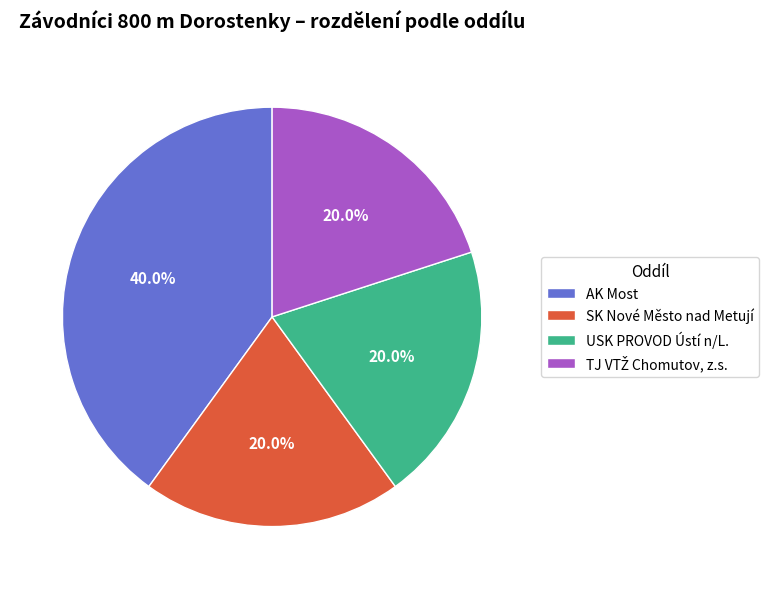

Does any single category account for the majority?

No